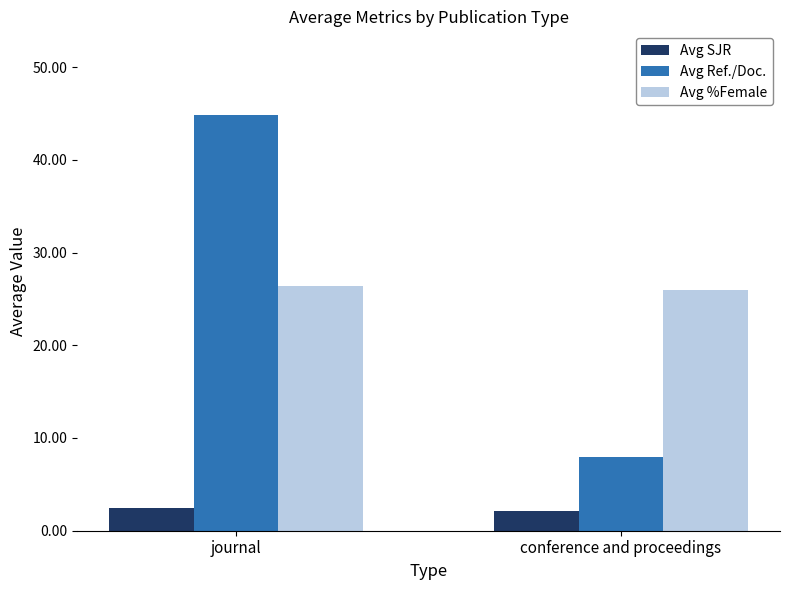

Rank the series at conference and proceedings from lowest to highest value.

Avg SJR, Avg Ref./Doc., Avg %Female